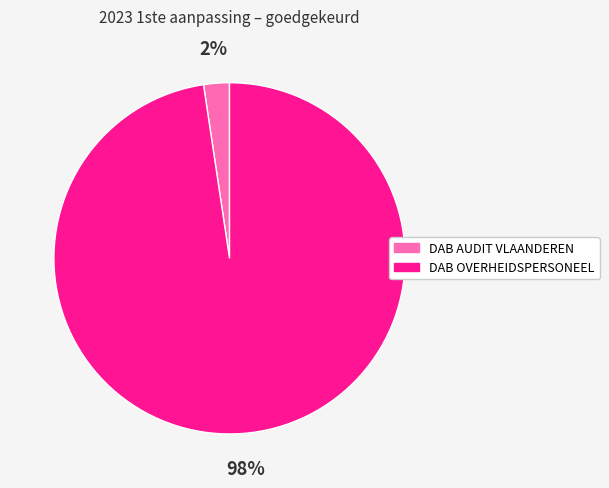

Which has a higher value, DAB OVERHEIDSPERSONEEL or DAB AUDIT VLAANDEREN?

DAB OVERHEIDSPERSONEEL